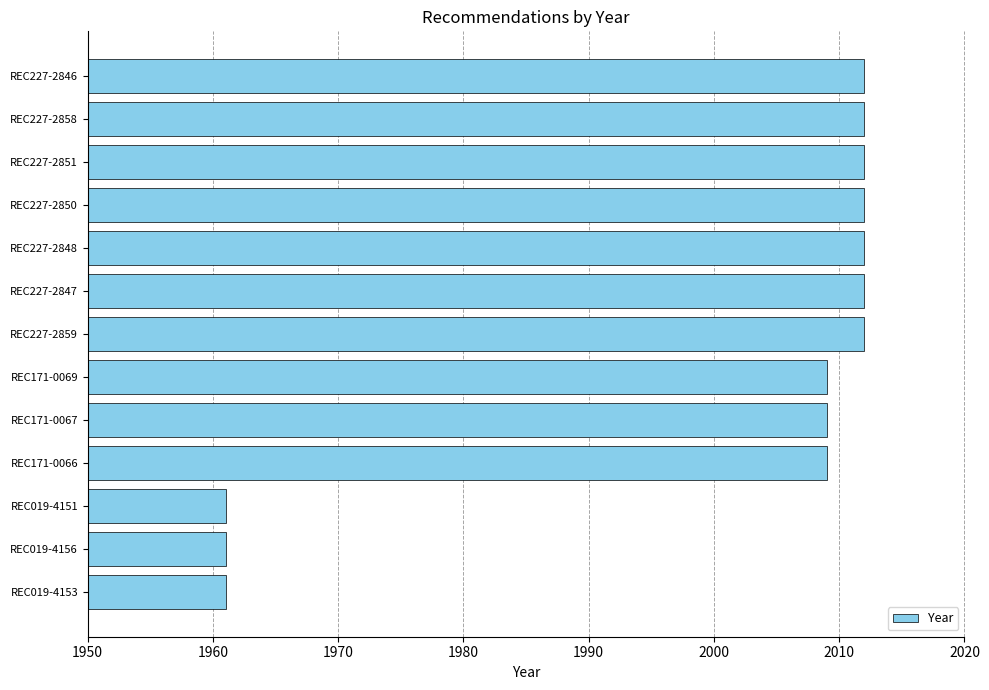

Reading bottom to top, extract all data points from this chart.

REC019-4153=1961	REC019-4156=1961	REC019-4151=1961	REC171-0066=2009	REC171-0067=2009	REC171-0069=2009	REC227-2859=2012	REC227-2847=2012	REC227-2848=2012	REC227-2850=2012	REC227-2851=2012	REC227-2858=2012	REC227-2846=2012